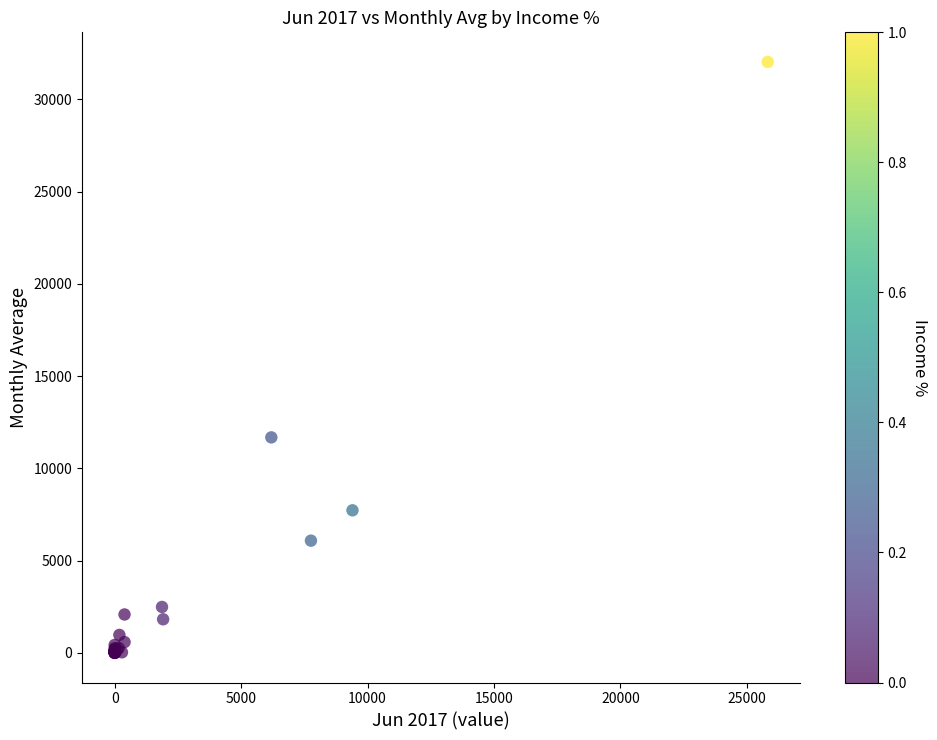

What Y value in the scatter plot is closest to 16010?

11675.7